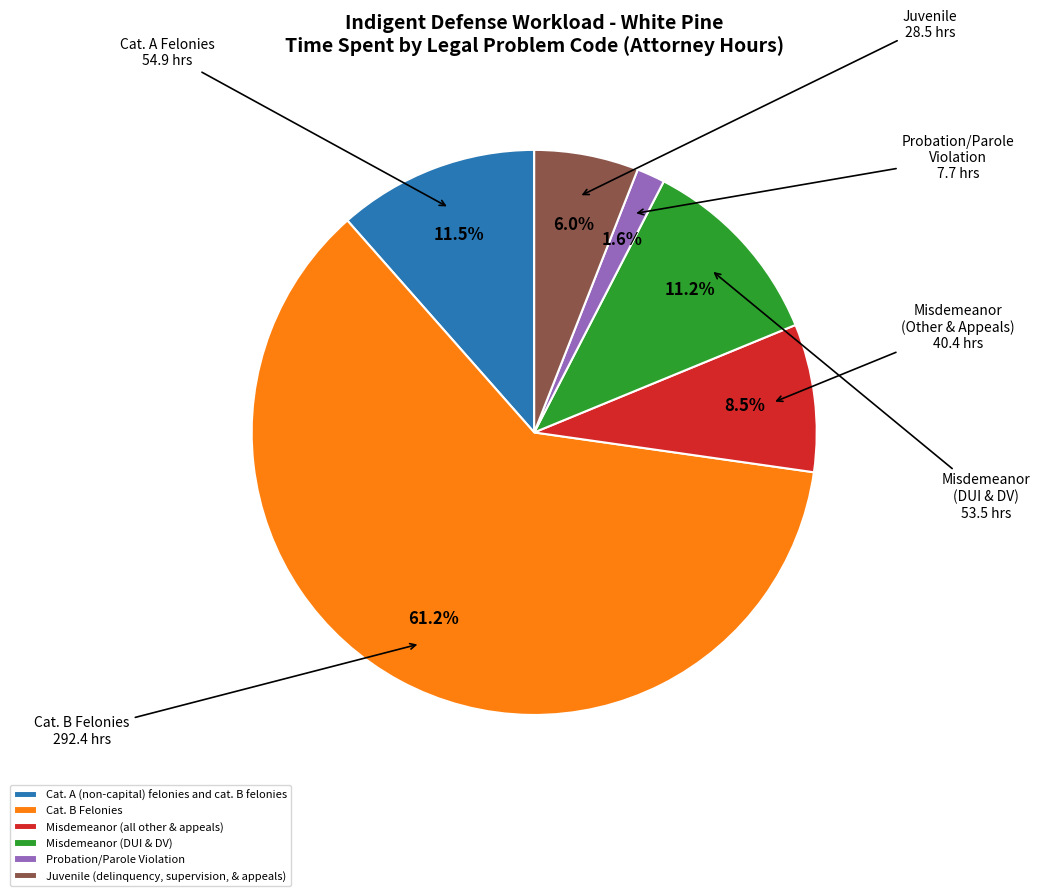

Count the number of slices in the pie.

6